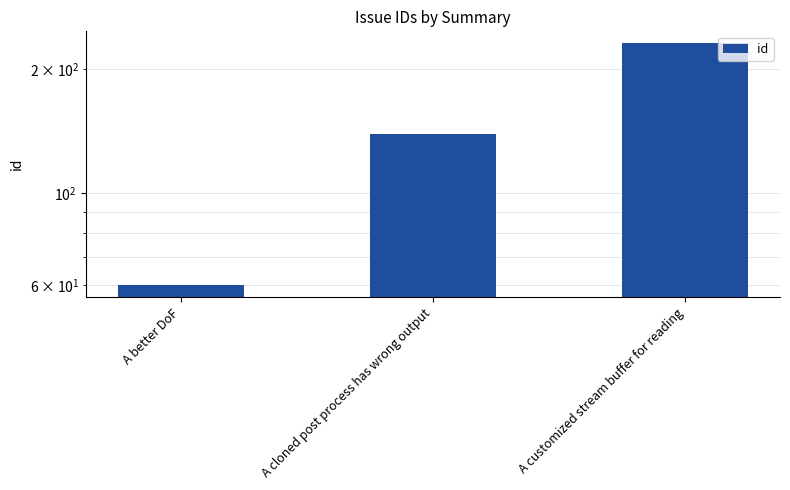

What is the label of the 2nd bar from the right?

A cloned post process has wrong output